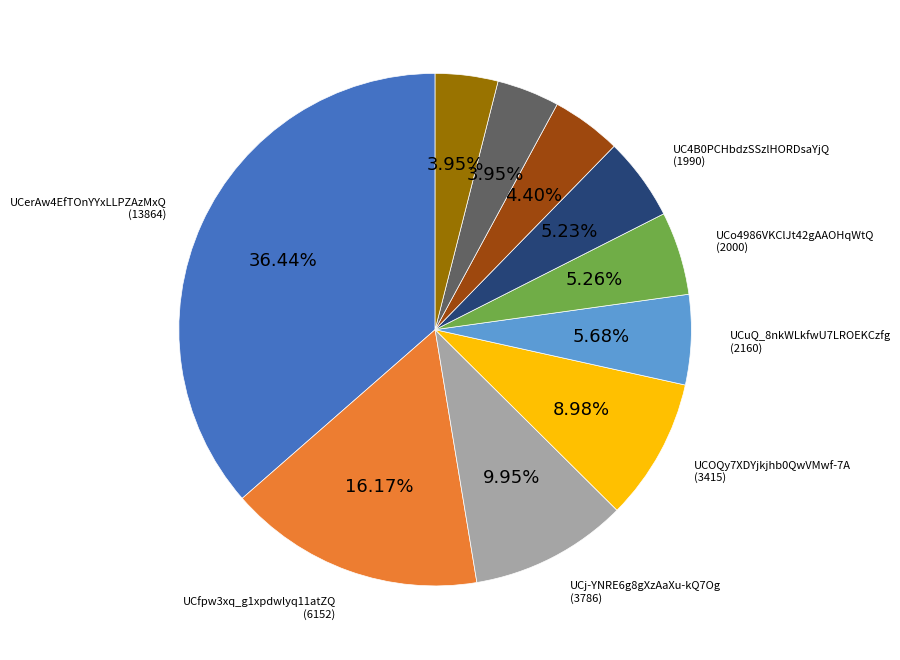

Is there a majority slice in this chart?

No